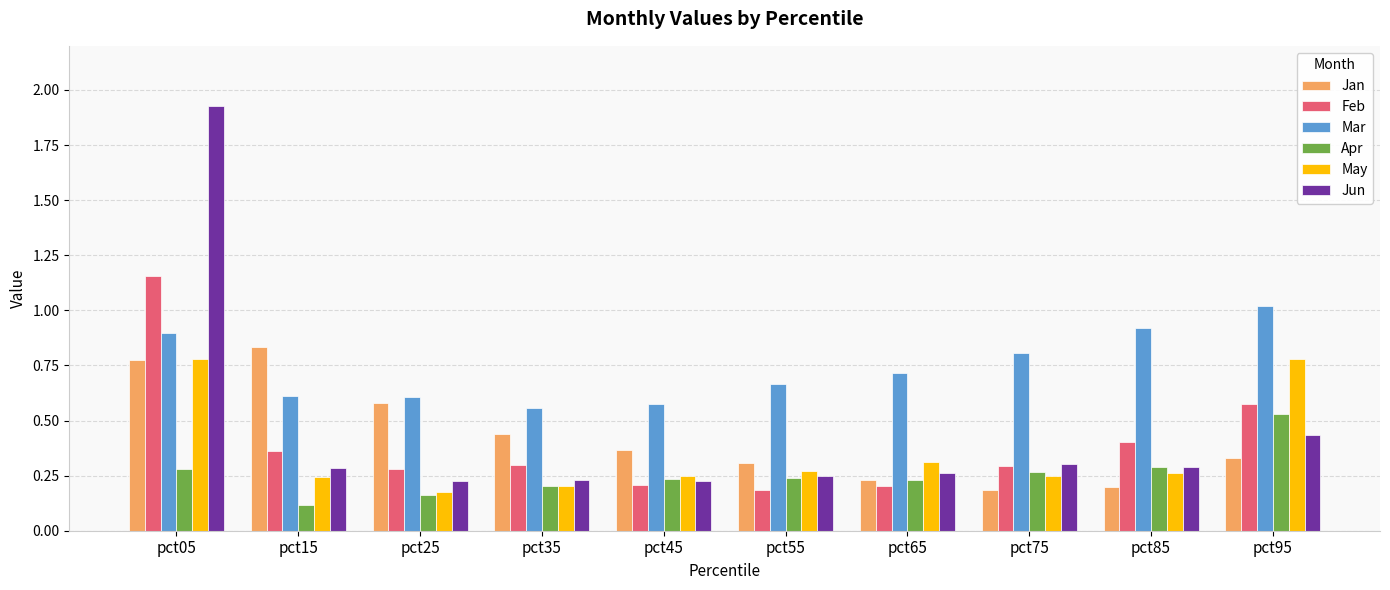

What is the smallest value displayed?

0.1